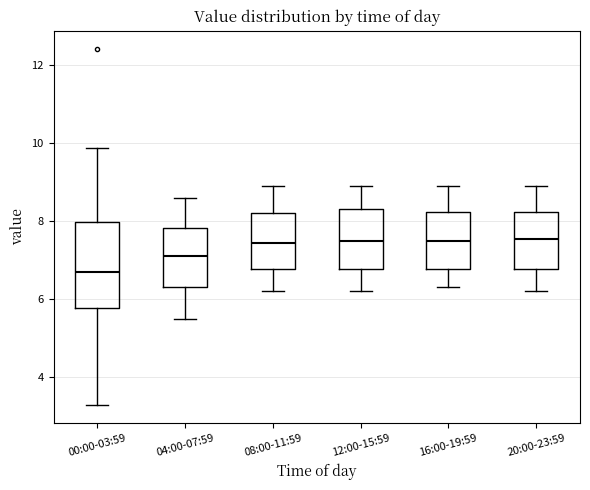

Where is the lower edge of the box for 04:00-07:59 on the y-axis? The values are not printed on the chart, so give them approximately, as read against the axis.

6.4